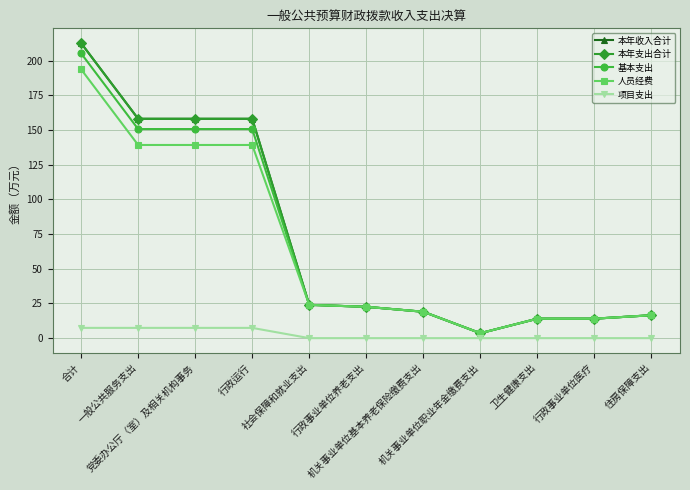

The 本年支出合计 series shows 10.3 at 社会保障和就业支出. True or false?

False